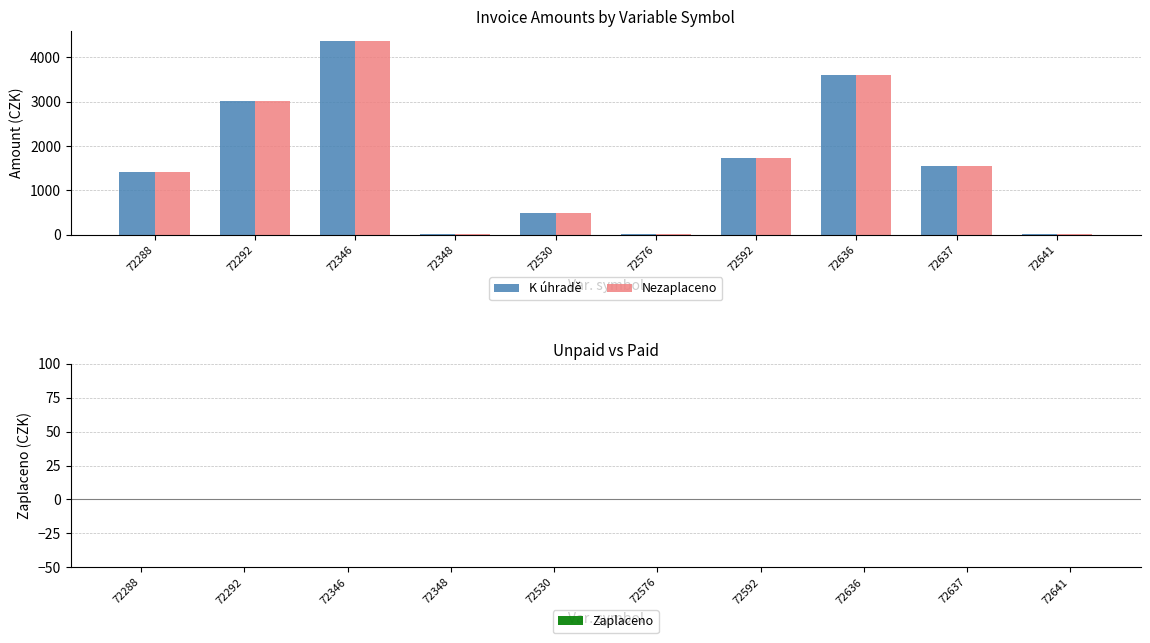

What is the sum of the K úhradě values at 72530 and 72346?

4864.5